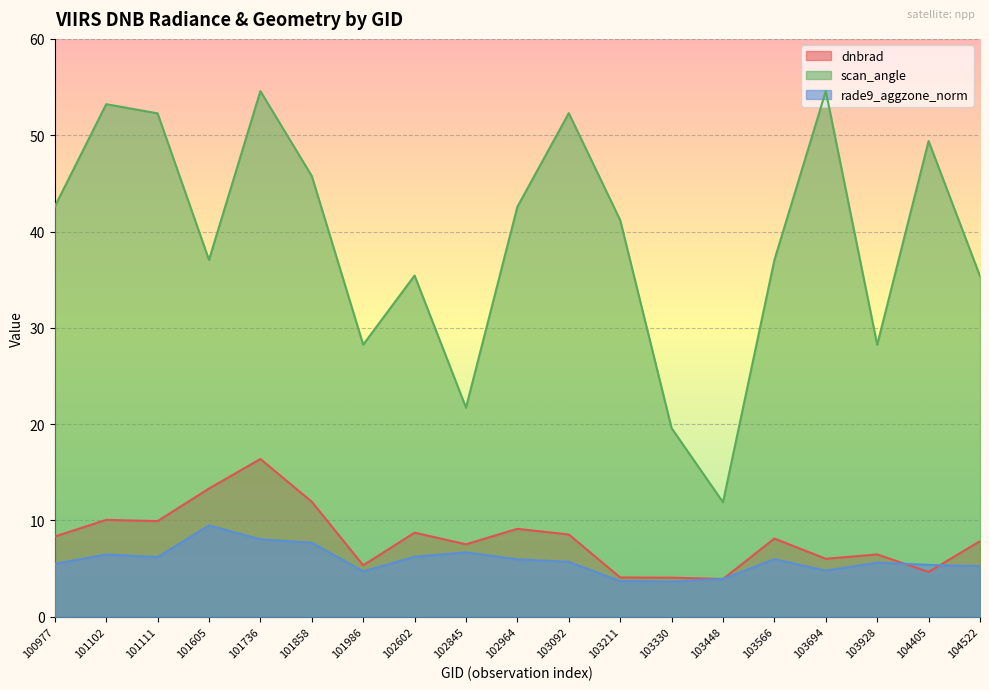

How many interior local valleys does the scan_angle series have?

5